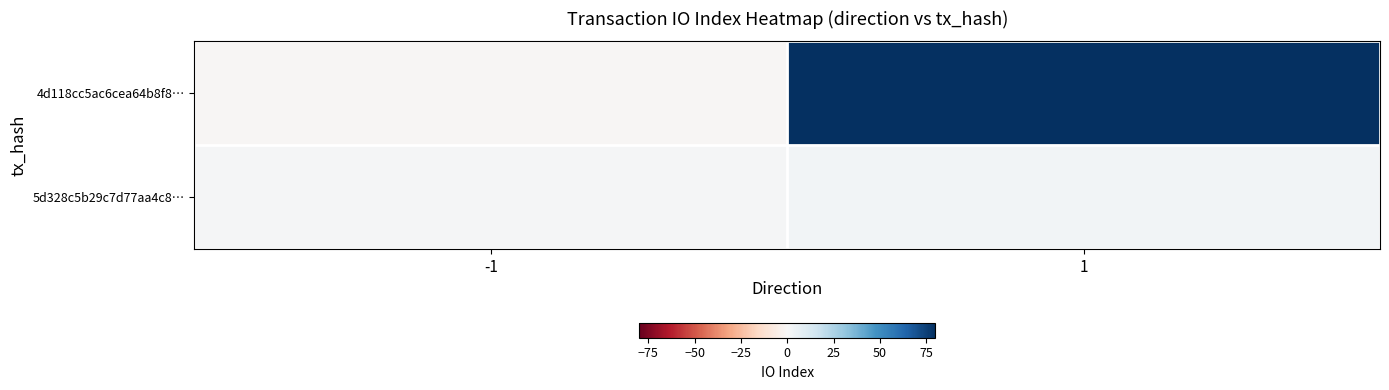

Reading left to right, extract all data points from this chart.

4d118cc5ac6cea64b8f8…: -1=-1	1=80
5d328c5b29c7d77aa4c8…: -1=1	1=2